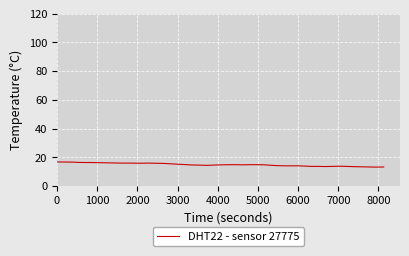

What is the maximum value shown in the chart?

16.8